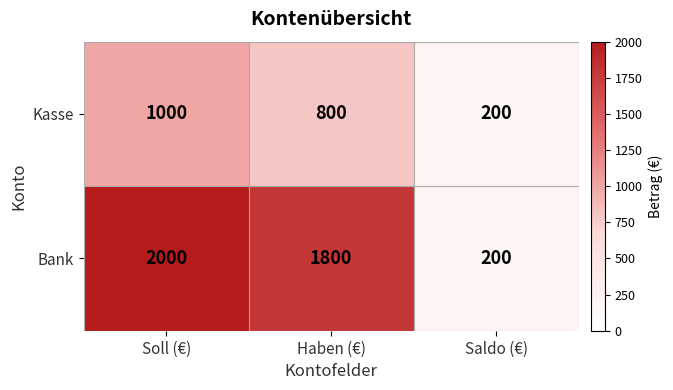

List the series in order of their peak value, highest first.

Bank, Kasse